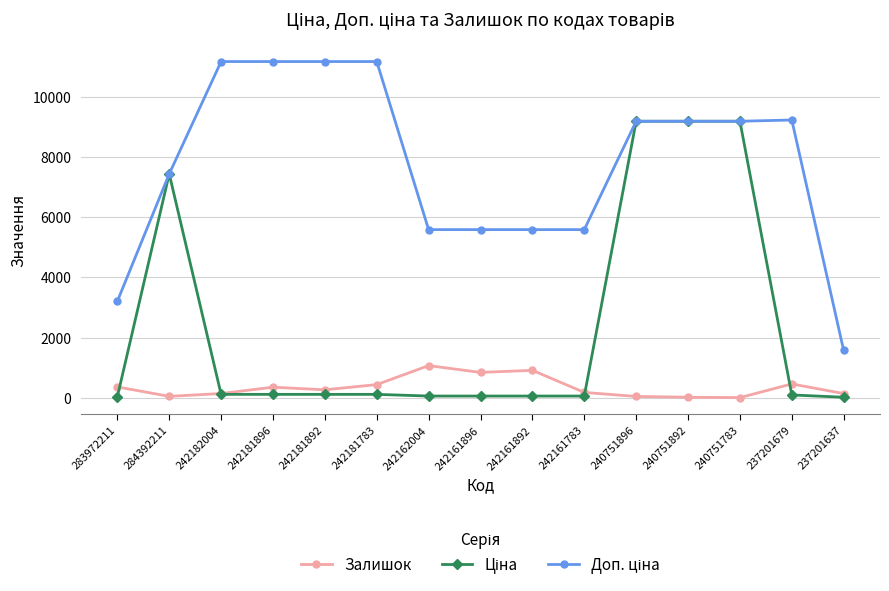

Is it true that Залишок equals 193.3 at 242161892?

False